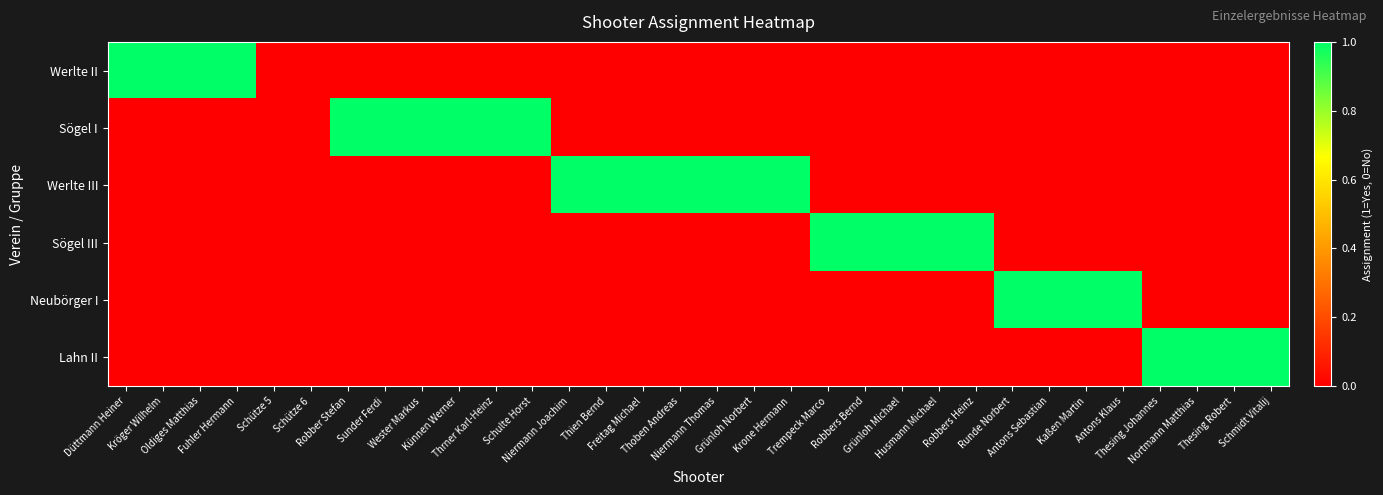

At which category is the sum across all series the highest?

Düttmann Heiner